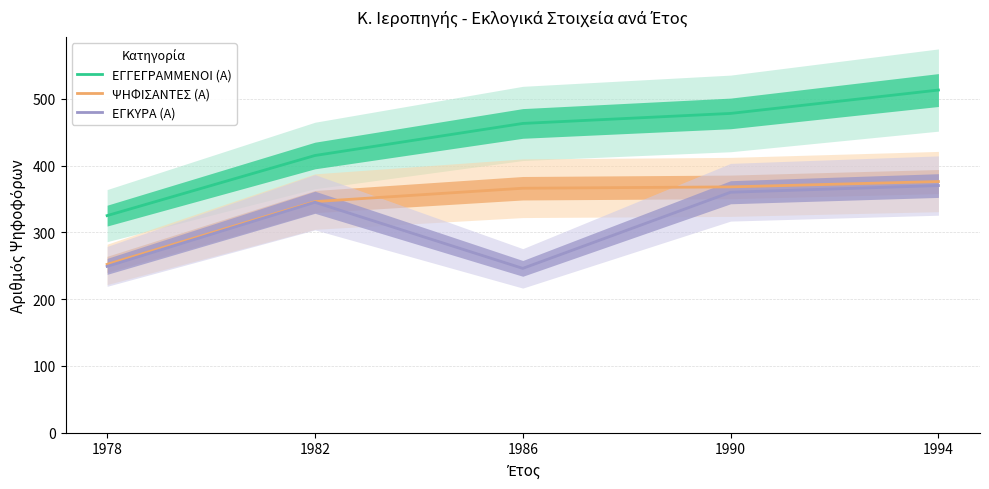

True or false: ΨΗΦΙΣΑΝΤΕΣ (Α) and ΕΓΓΕΓΡΑΜΜΕΝΟΙ (Α) intersect in this chart.

False